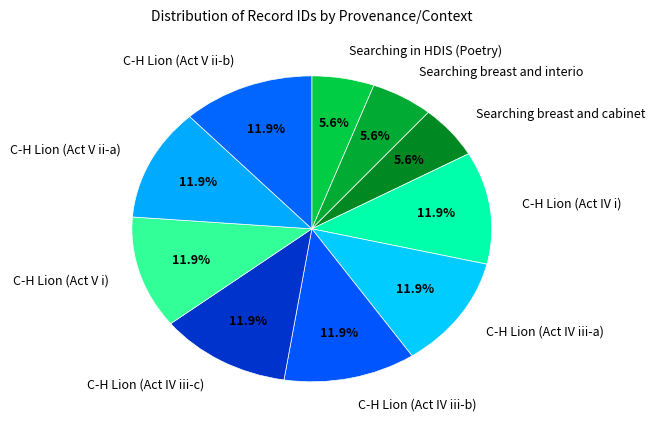

Is there a majority slice in this chart?

No